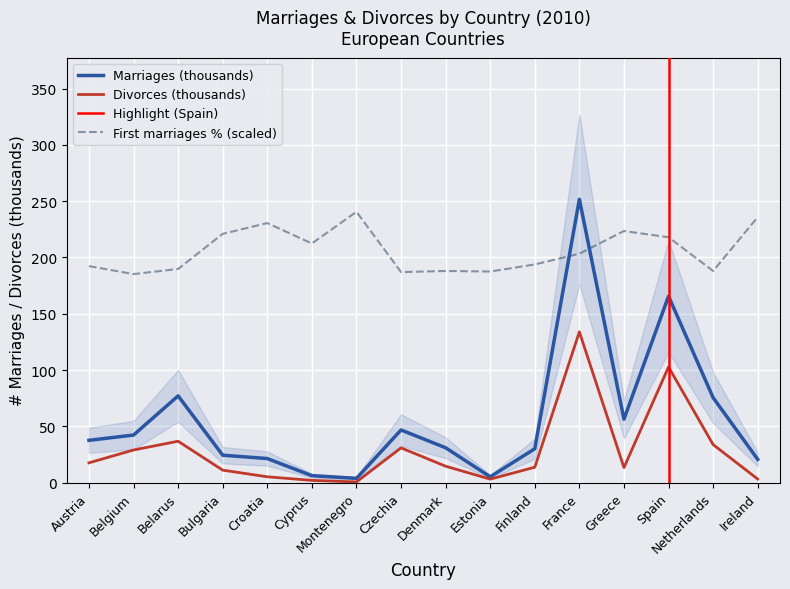

List the series in order of their peak value, highest first.

Marriages (thousands), First marriages % (women), Divorces (thousands)